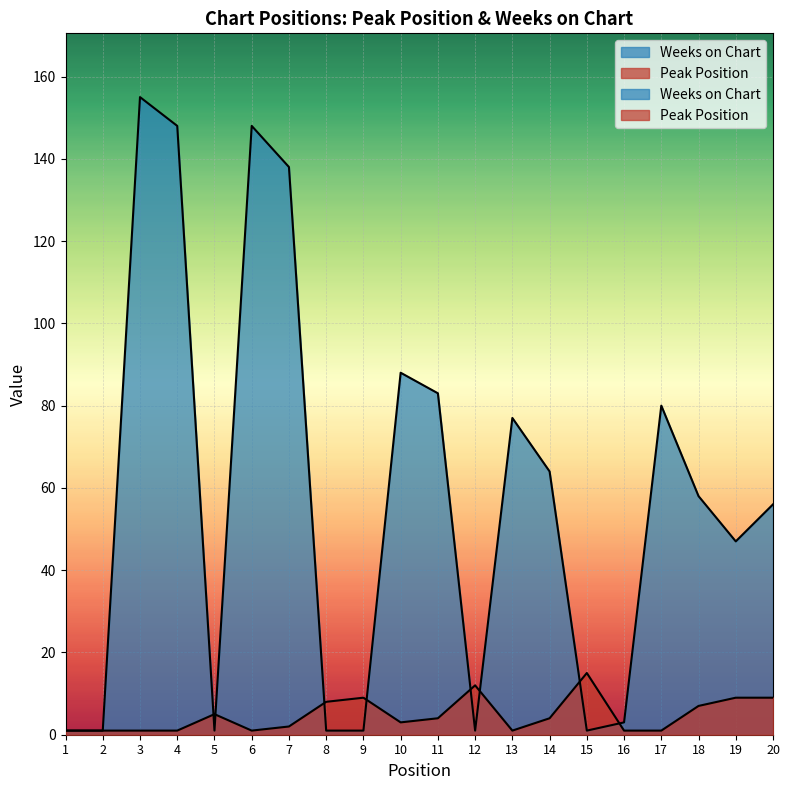

What is the spread (max minus min) of values at 19?

38